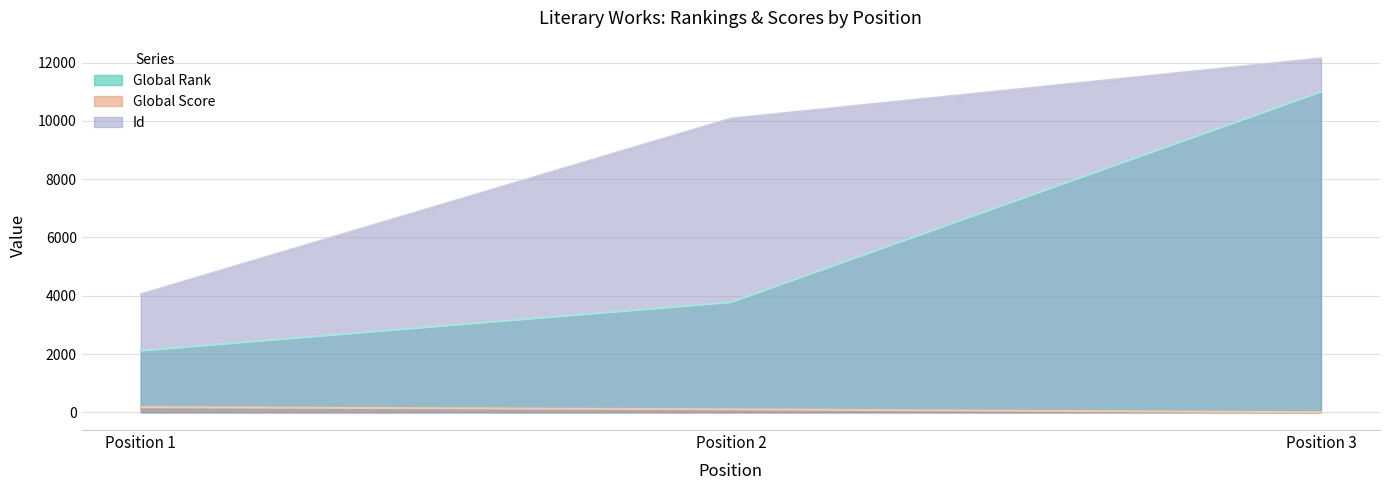

List the labels in order of Id value, largest first.

Position 3, Position 2, Position 1